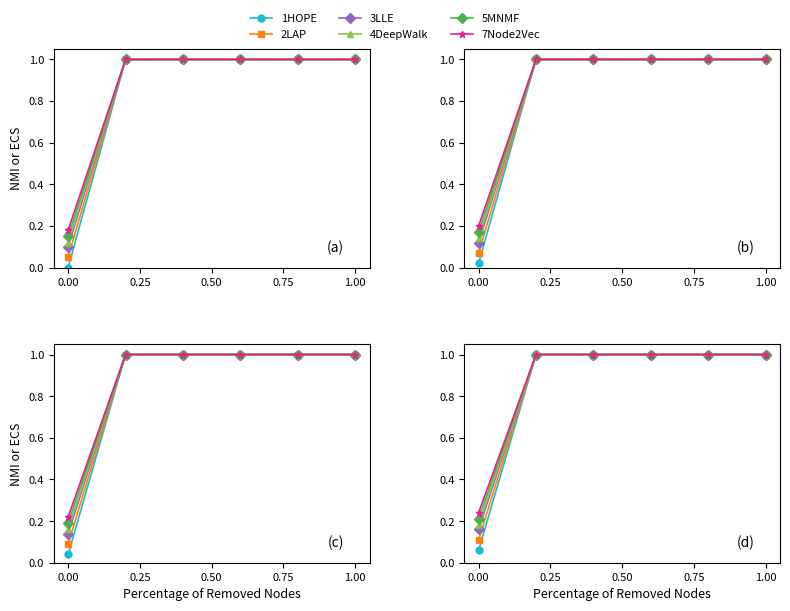

What are all the series names shown in the legend?

1HOPE, 2LAP, 3LLE, 4DeepWalk, 5MNMF, 7Node2Vec